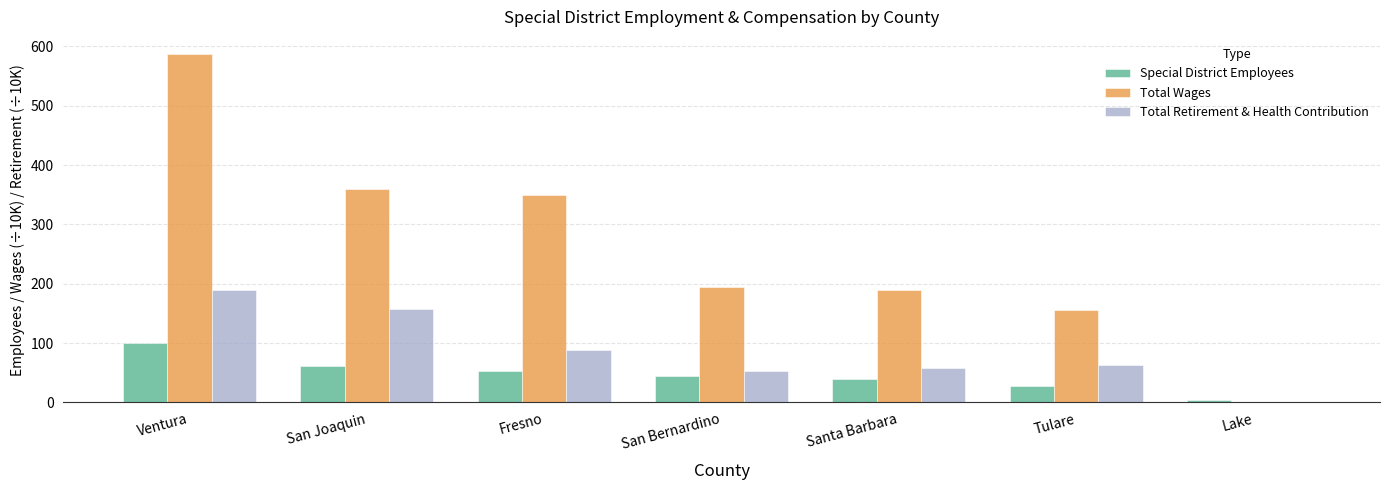

At which label does Special District Employees reach its peak?

Ventura